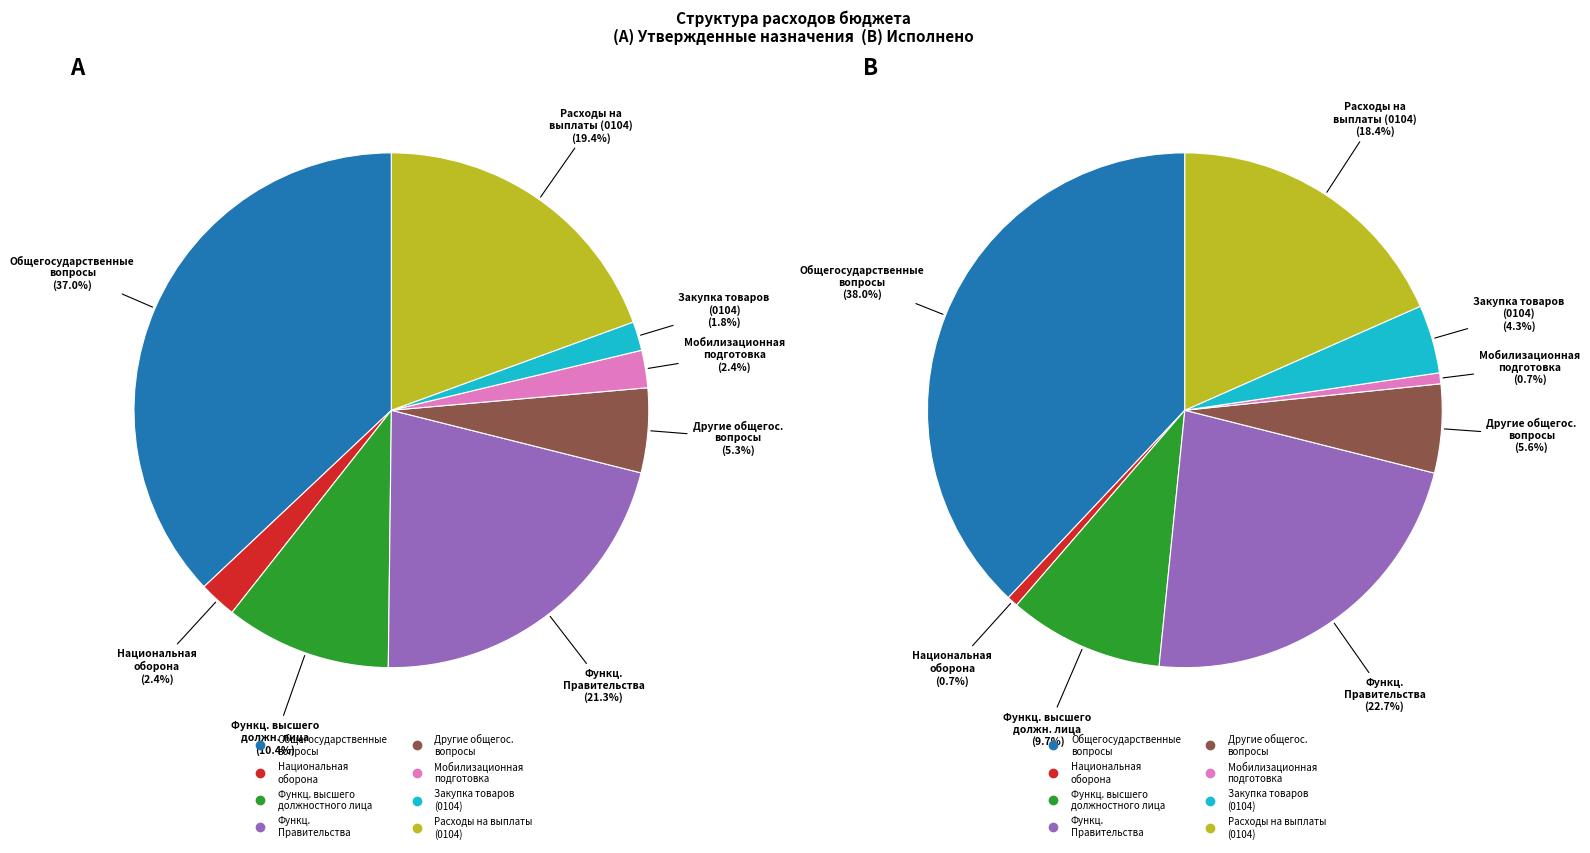

What is the ratio of the value at Общегосударственные вопросы to the value at Национальная оборона?

55.4